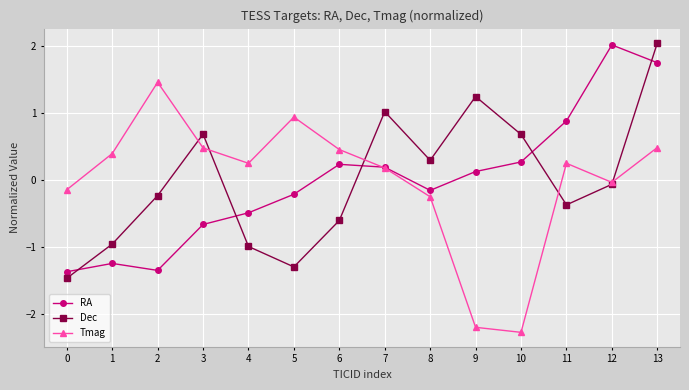

What is the approximate value of Tmag at 10?

-2.3